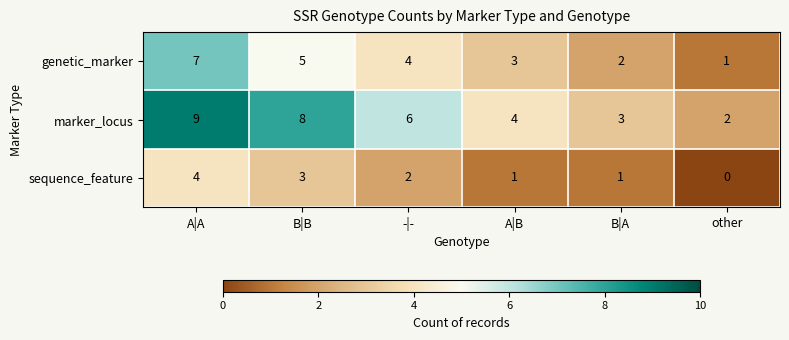

Reading left to right, what are all the values shown in this chart?

genetic_marker: A|A=7	B|B=5	-|-=4	A|B=3	B|A=2	other=1
marker_locus: A|A=9	B|B=8	-|-=6	A|B=4	B|A=3	other=2
sequence_feature: A|A=4	B|B=3	-|-=2	A|B=1	B|A=1	other=0